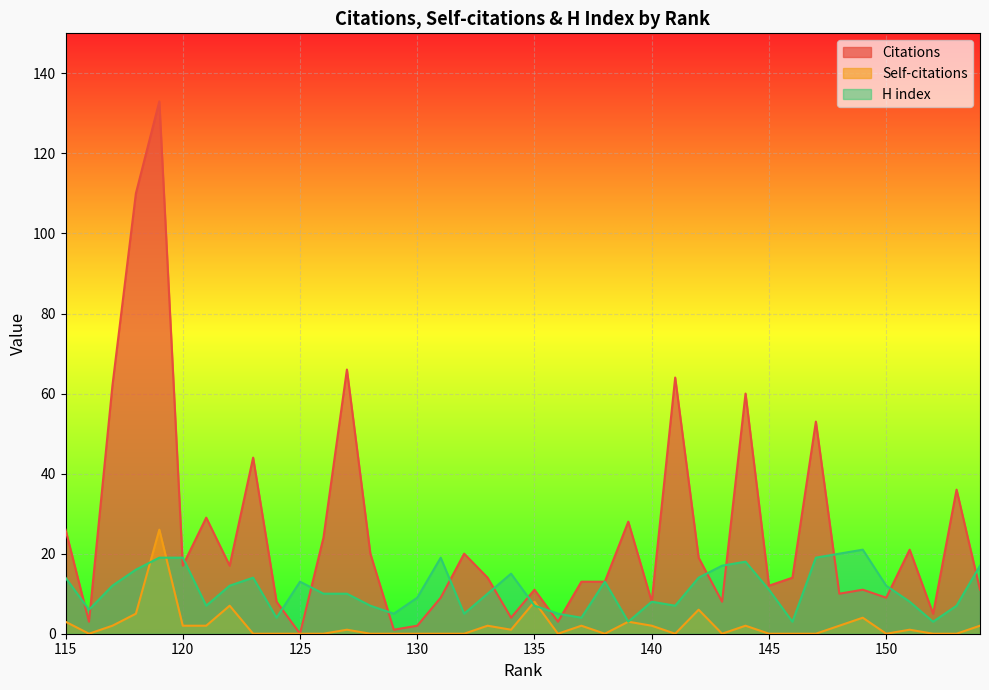

Count the number of categories in the chart.

40